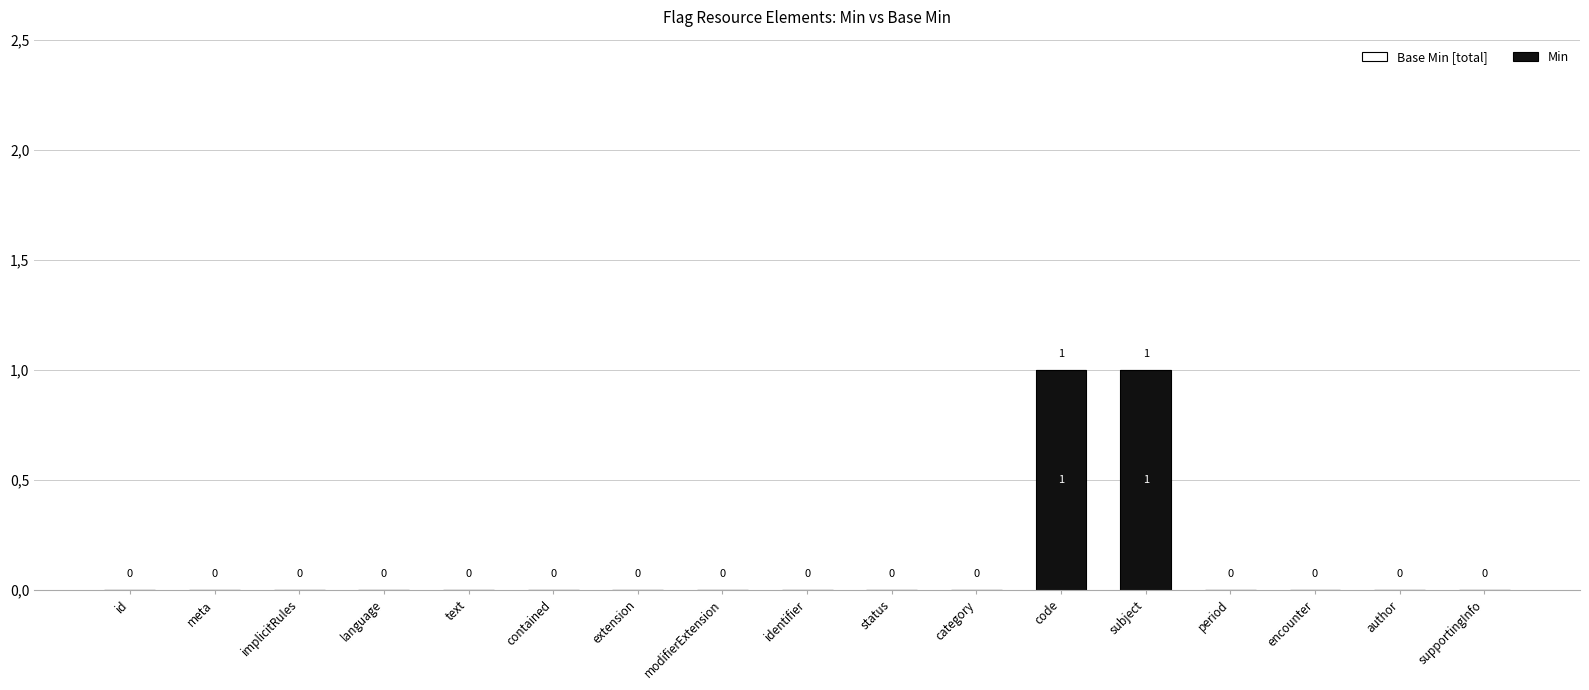

True or false: Min has a value of 0 at text.

True